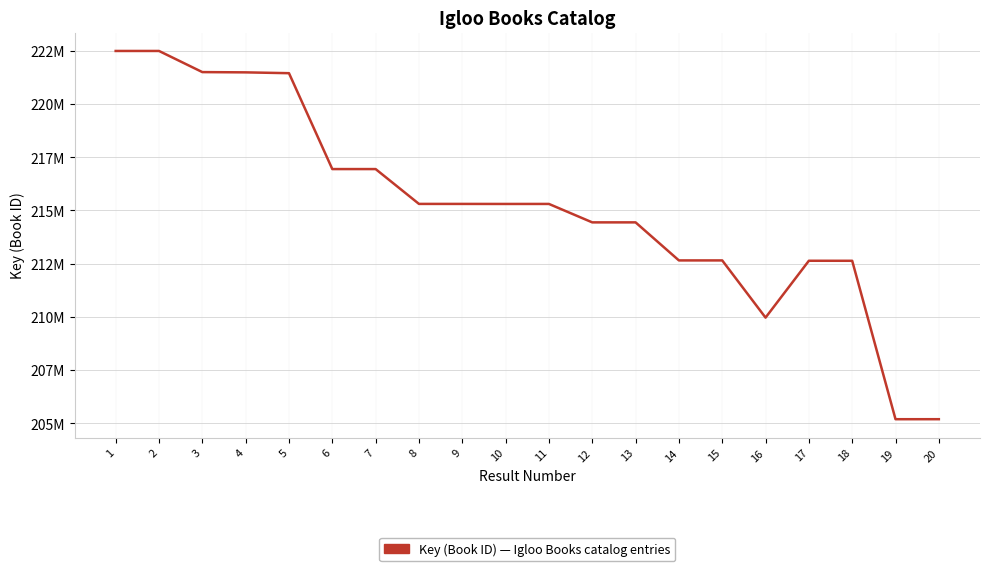

At which label does the data first exceed 215306224?

1